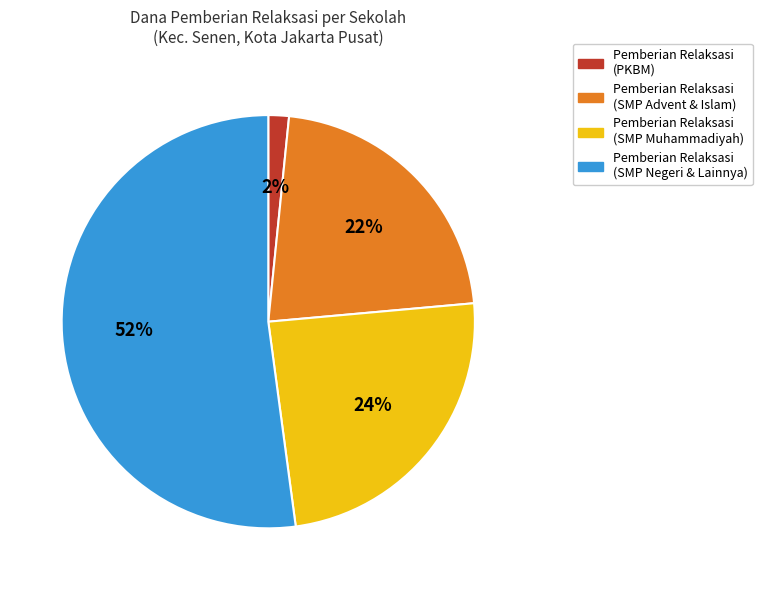

Does any single category account for the majority?

Yes